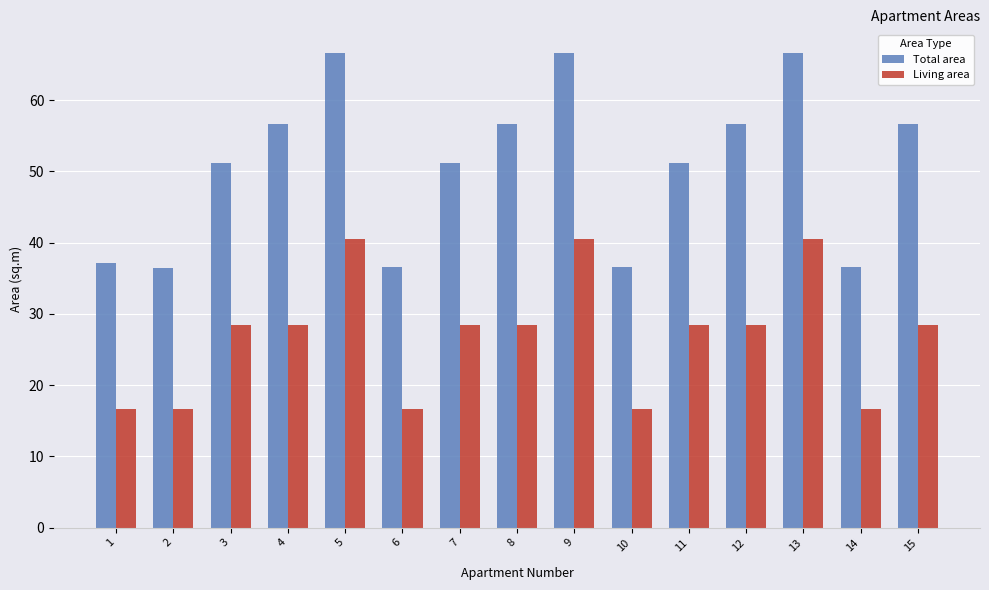

What is the value of the Total area bar at the 2nd from the left?

36.5